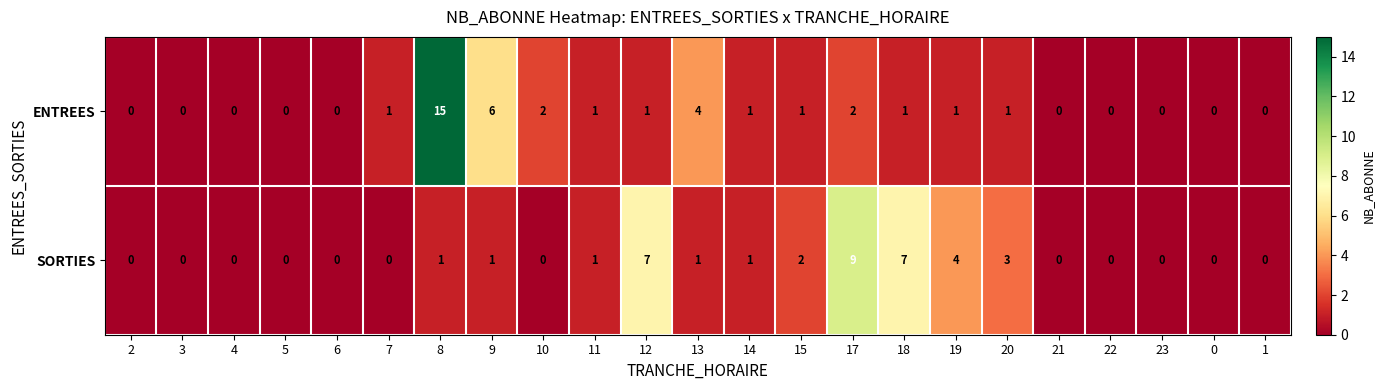

Which series changed the most between 19 and 22?

SORTIES